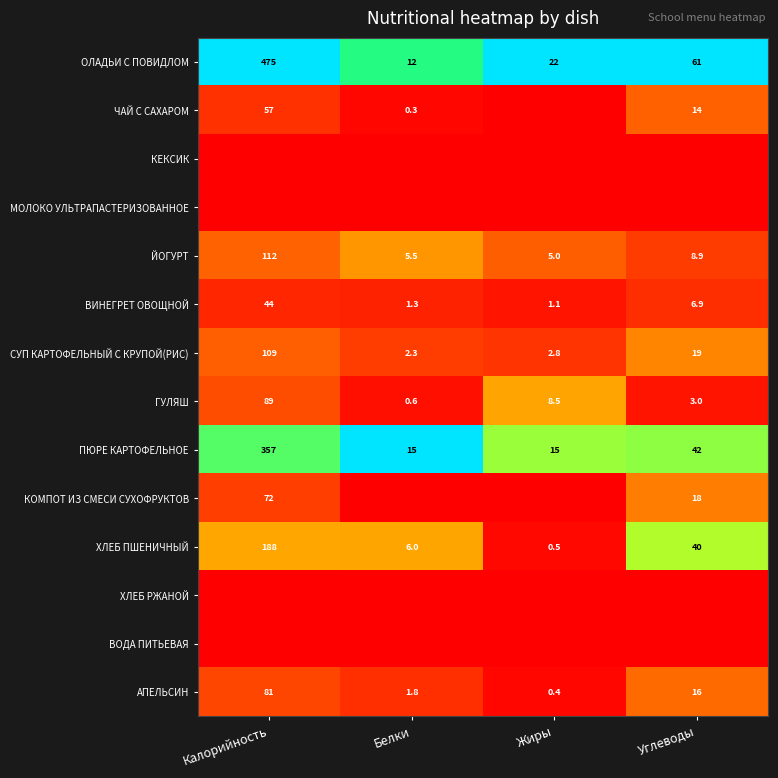

Rank the categories by СУП КАРТОФЕЛЬНЫЙ С КРУПОЙ(РИС) value from highest to lowest.

Калорийность, Углеводы, Жиры, Белки